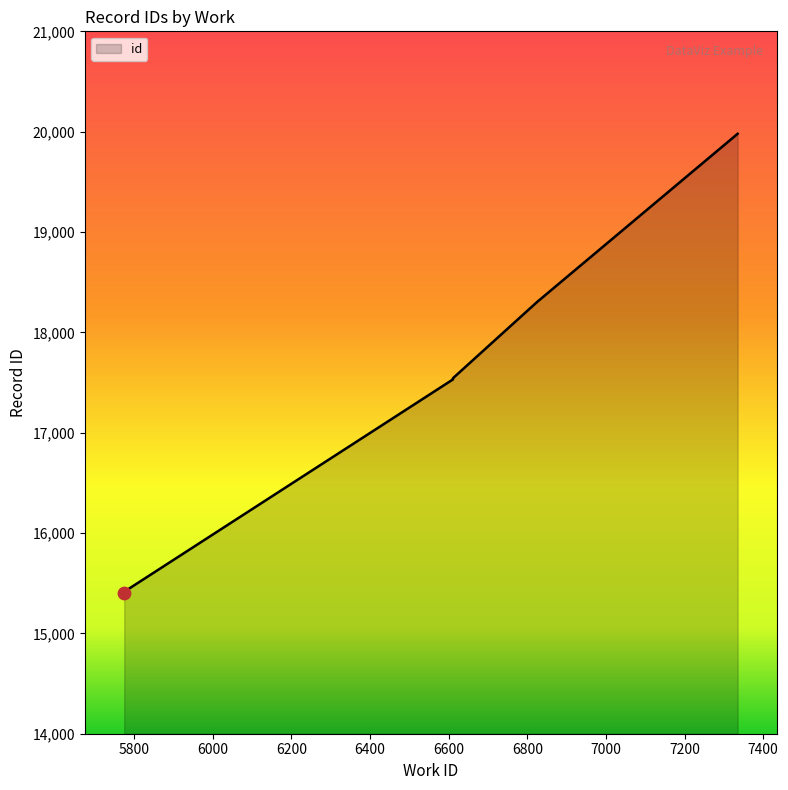

Approximately how many times larger is the value at 6611 compared to 6825?

1.0